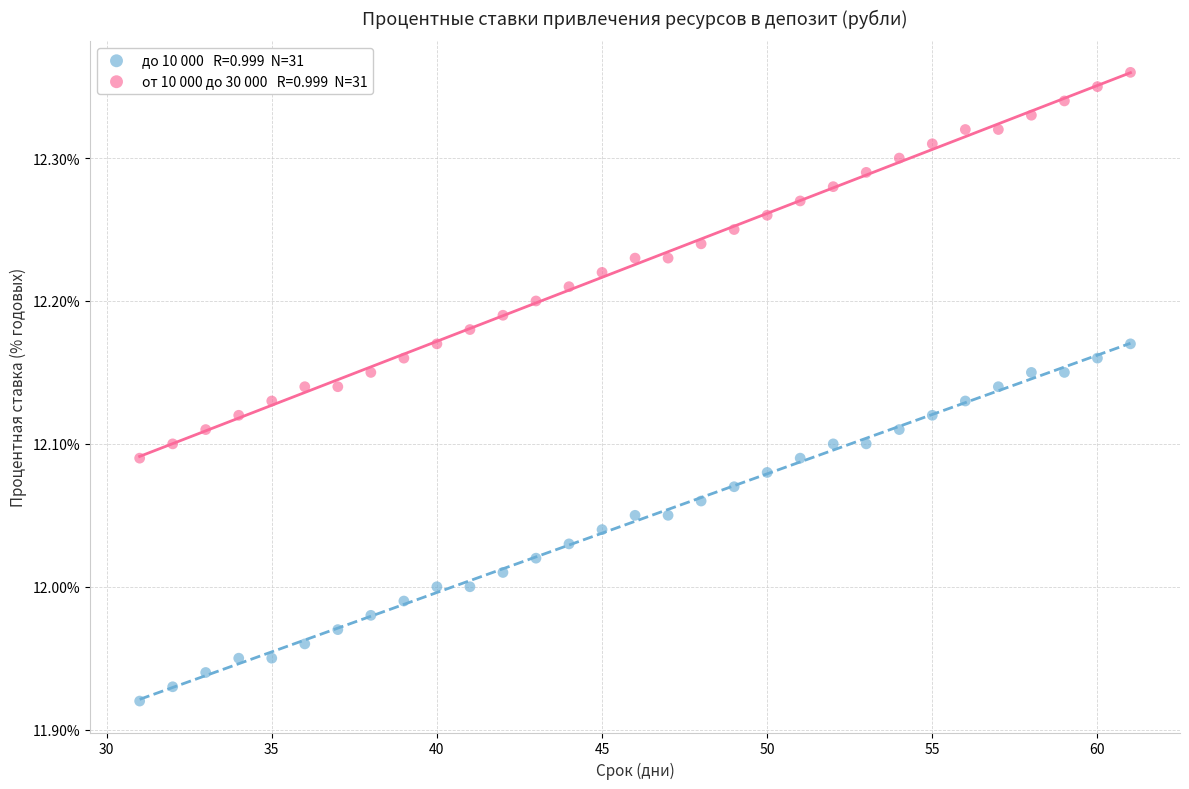

Across all data points, what is the range of Y values (max minus min)?

0.4